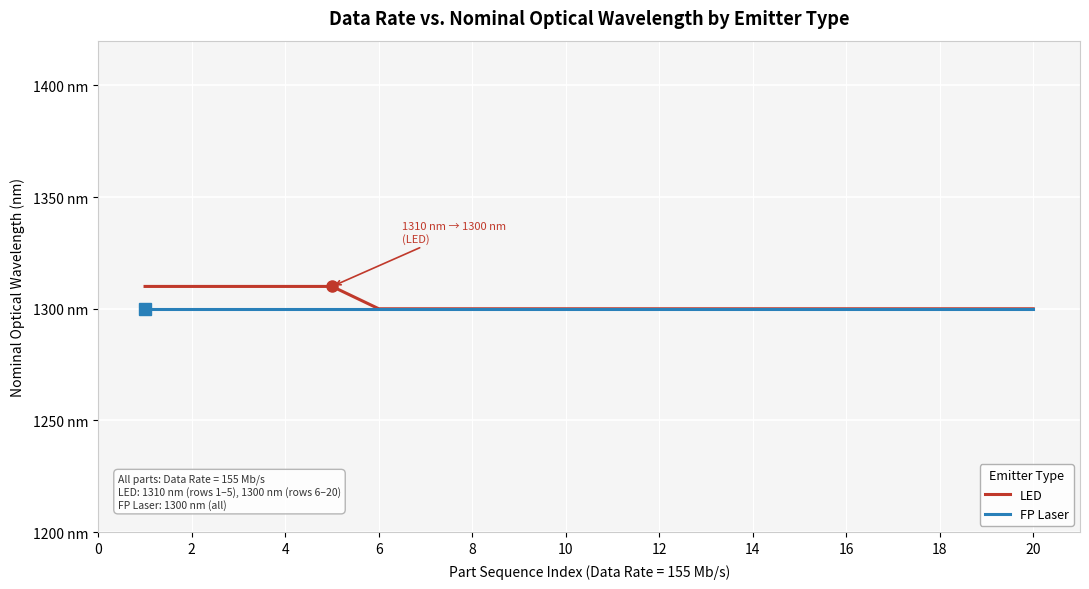

Does the chart display data point markers on the line(s)?

No